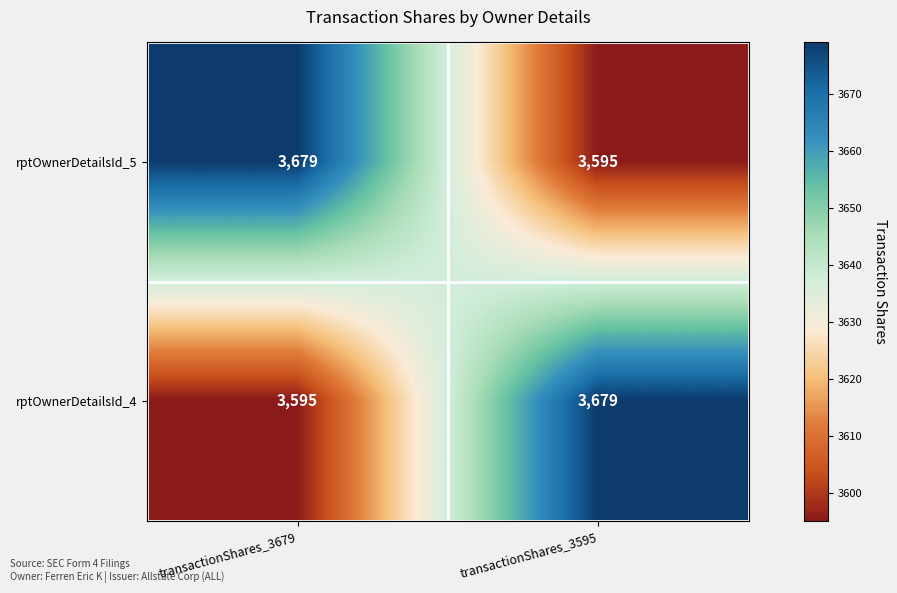

How many categories are shown in the chart?

2